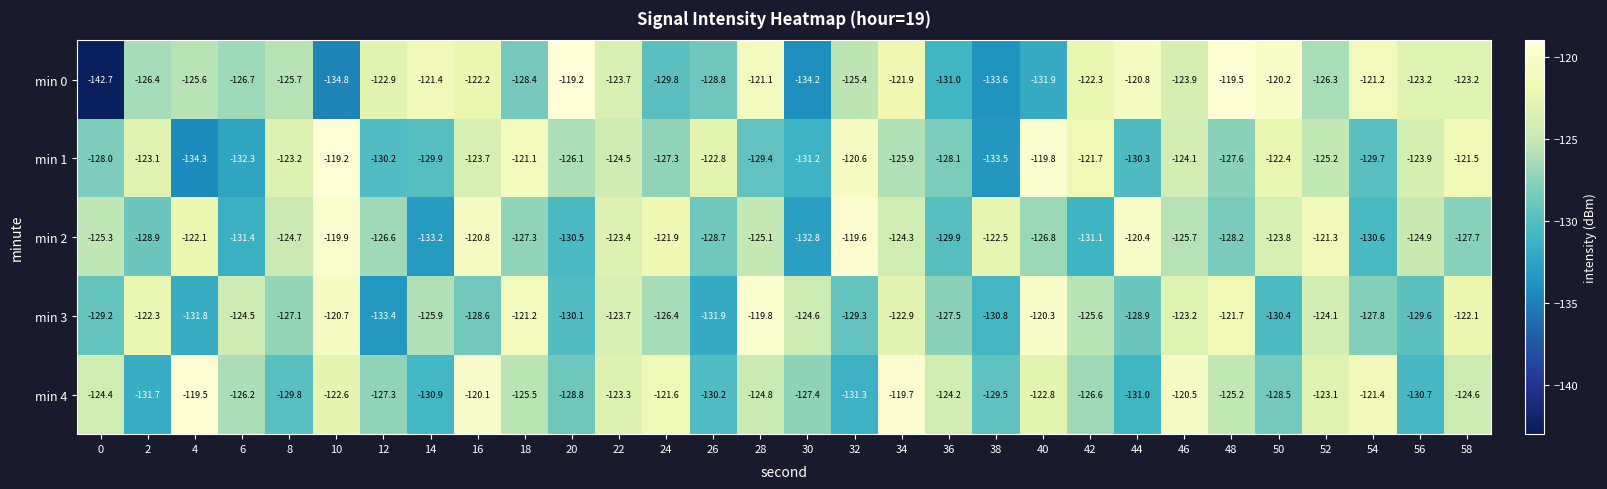

What is the difference between the highest and lowest values at 14?

11.8